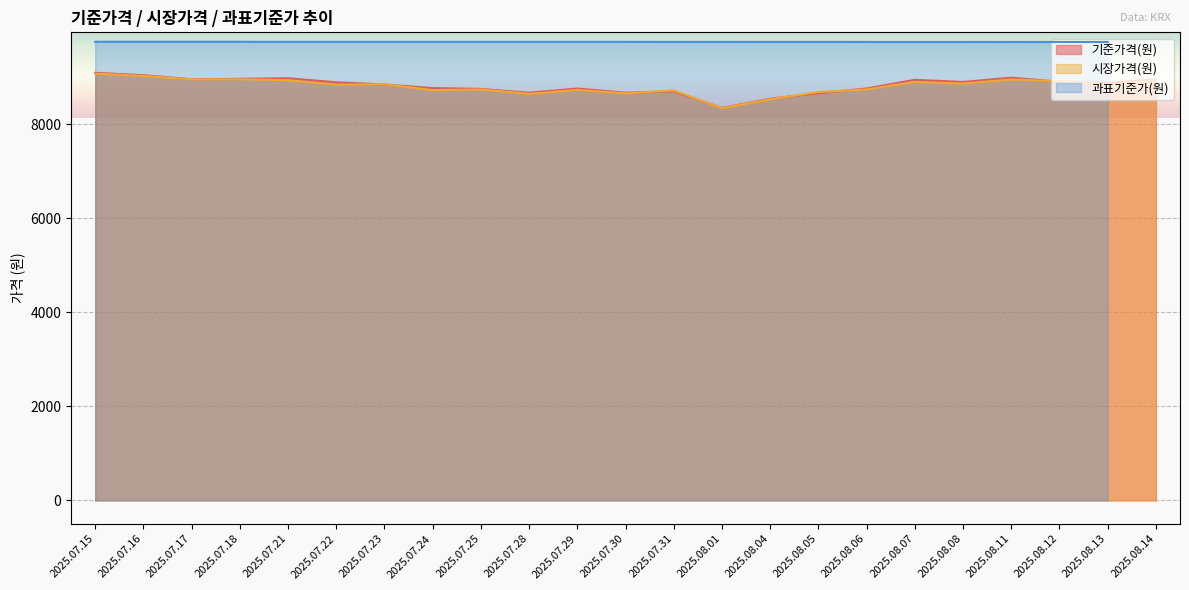

What is the label of the 16th point from the left?

2025.08.05